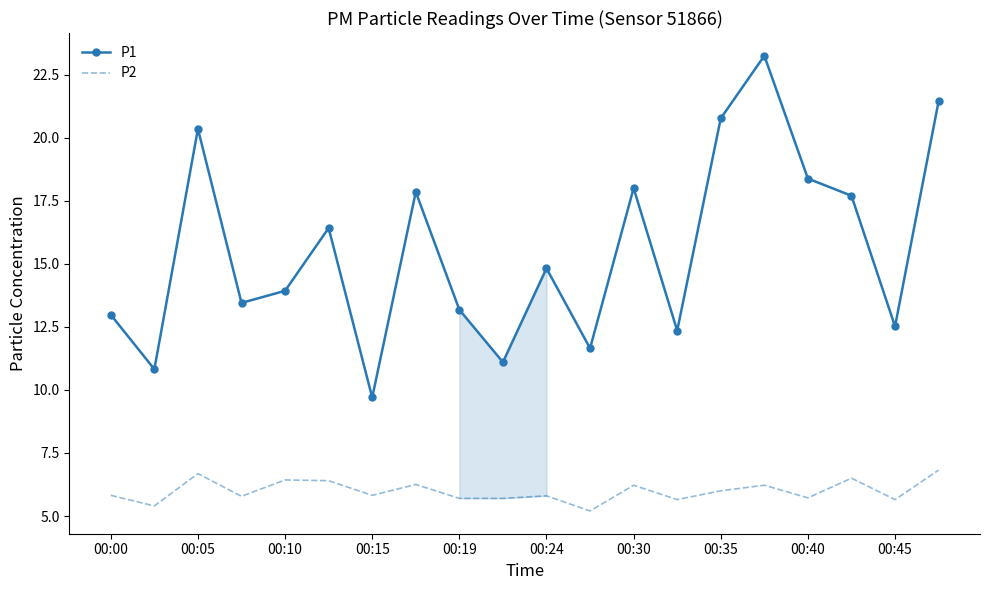

Which series has the widest spread of values?

P1